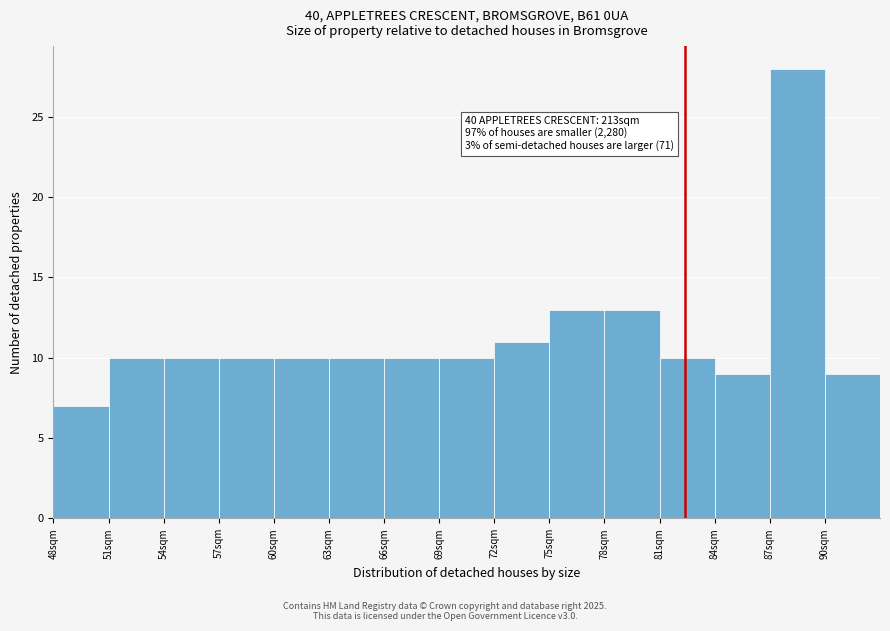

Which range on the x-axis has the tallest bar?

87 to 90